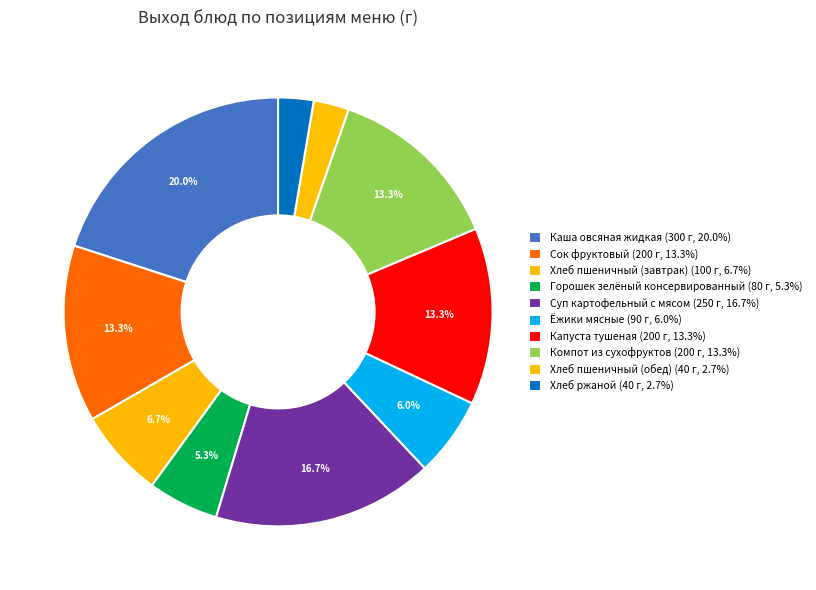

To the nearest percent, what is the difference between the largest and smallest slice percentages?

17%